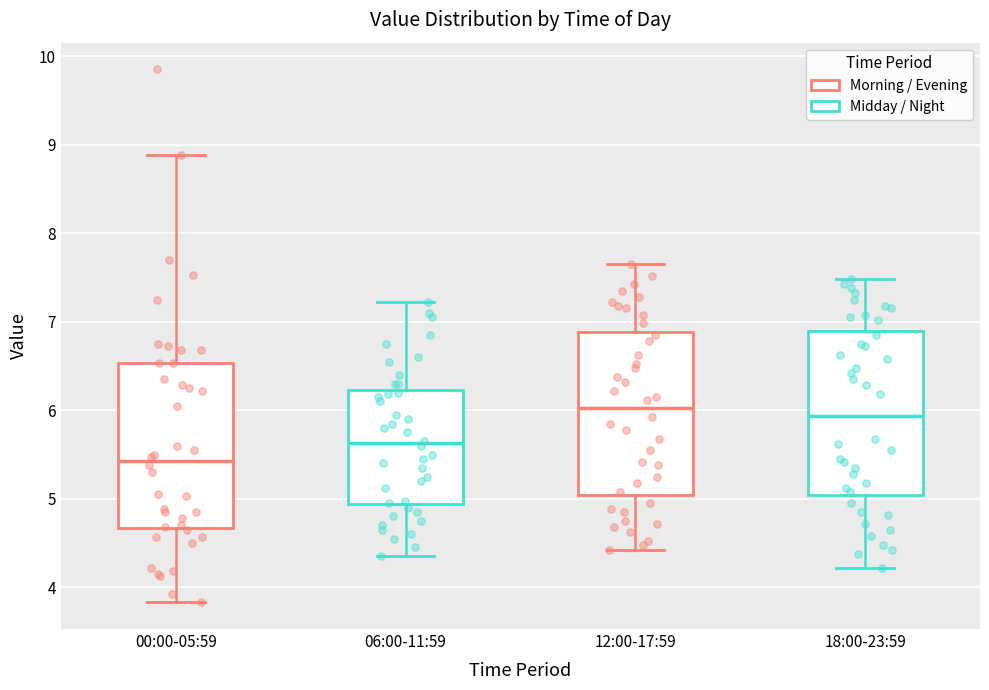

Reading left to right, read every box against the y-axis: the position of its median line, the range the box covers, and the ends of its whiskers. The values are not printed on the chart, so give them approximately, as read against the axis.

00:00-05:59: median 5.4, box 4.7 to 6.5, whiskers 3.8 to 8.9
06:00-11:59: median 5.6, box 4.9 to 6.2, whiskers 4.4 to 7.2
12:00-17:59: median 6.0, box 5.0 to 6.9, whiskers 4.4 to 7.7
18:00-23:59: median 5.9, box 5.0 to 6.9, whiskers 4.2 to 7.5